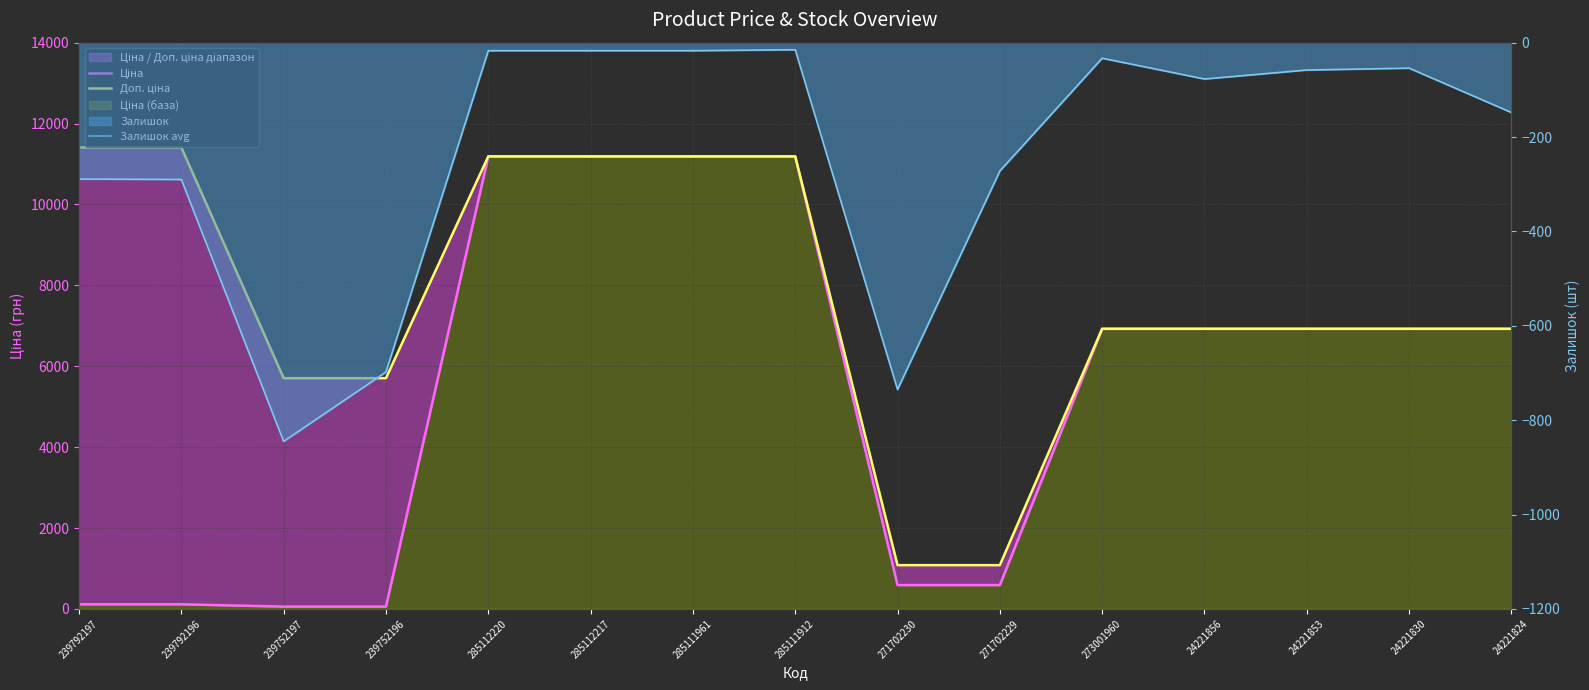

The Ціна series shows 114.1 at 239792196. True or false?

True